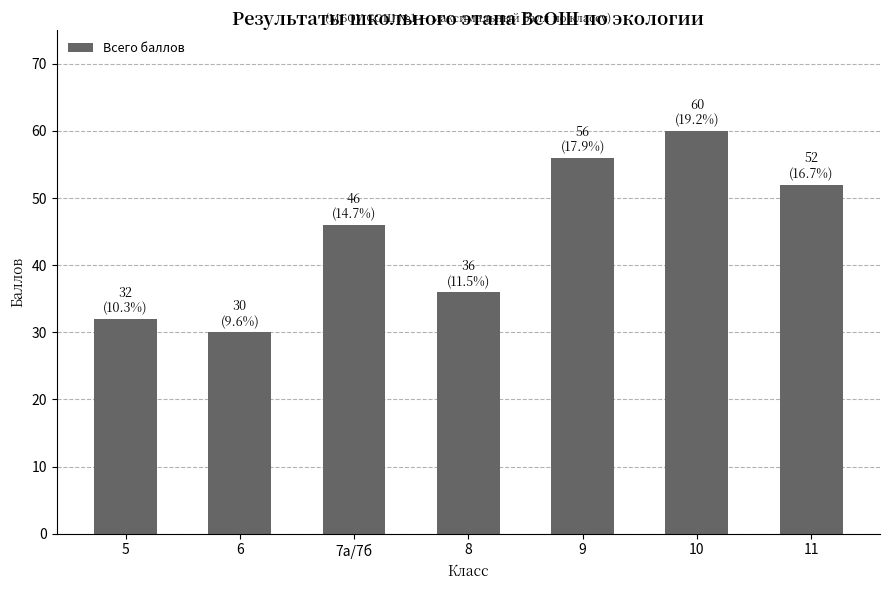

True or false: the data shows 46 at 7а/7б.

True